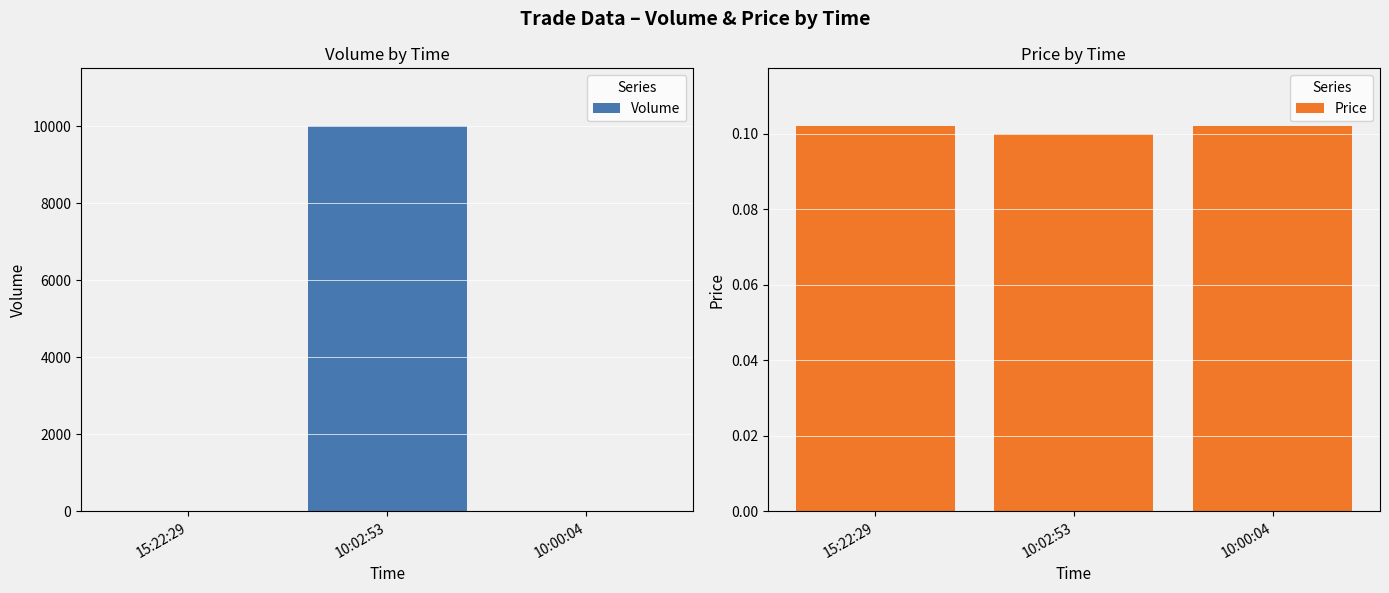

At which label does Volume reach its peak?

10:02:53